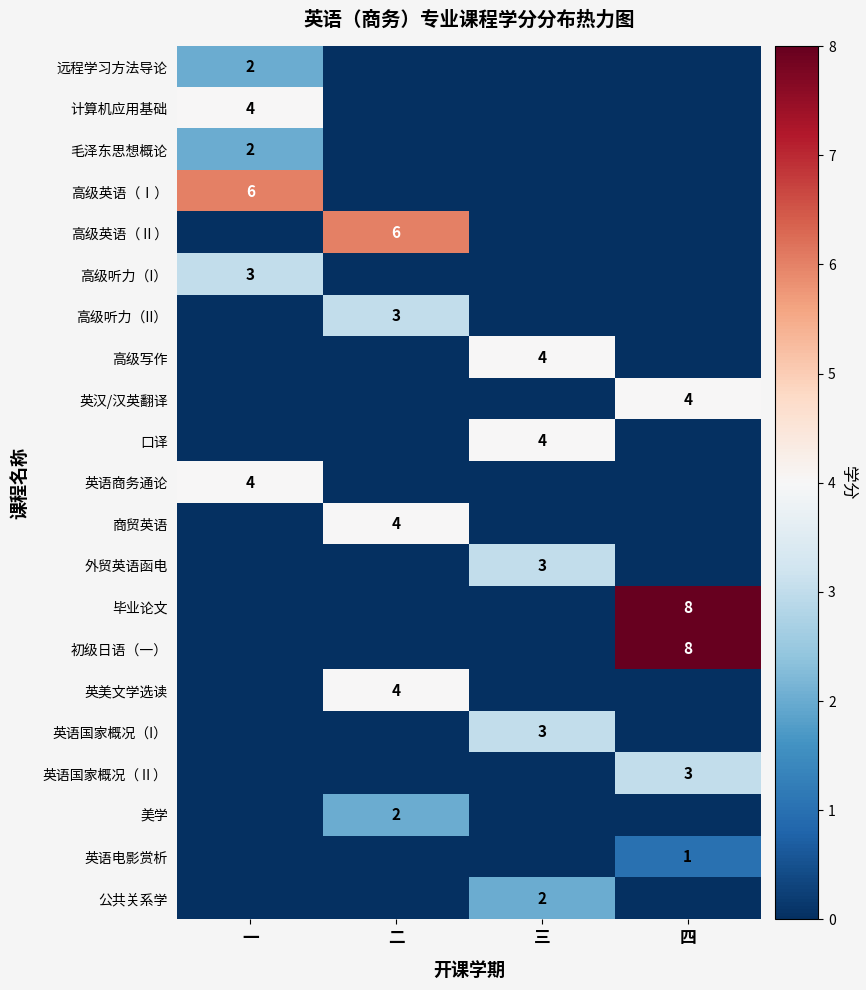

Which series changed the most between 二 and 四?

毕业论文